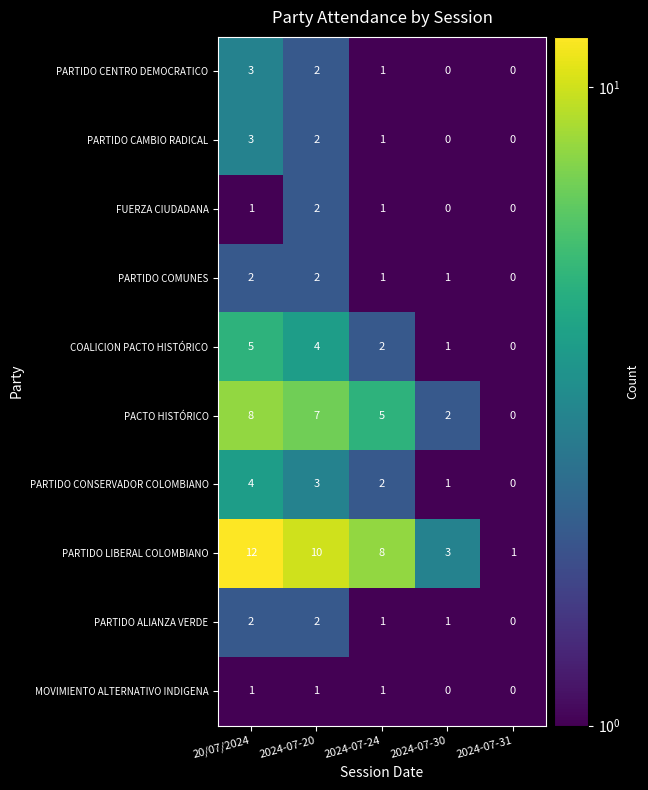

Rank the categories by PARTIDO CONSERVADOR COLOMBIANO value from lowest to highest.

2024-07-31, 2024-07-30, 2024-07-24, 2024-07-20, 20/07/2024